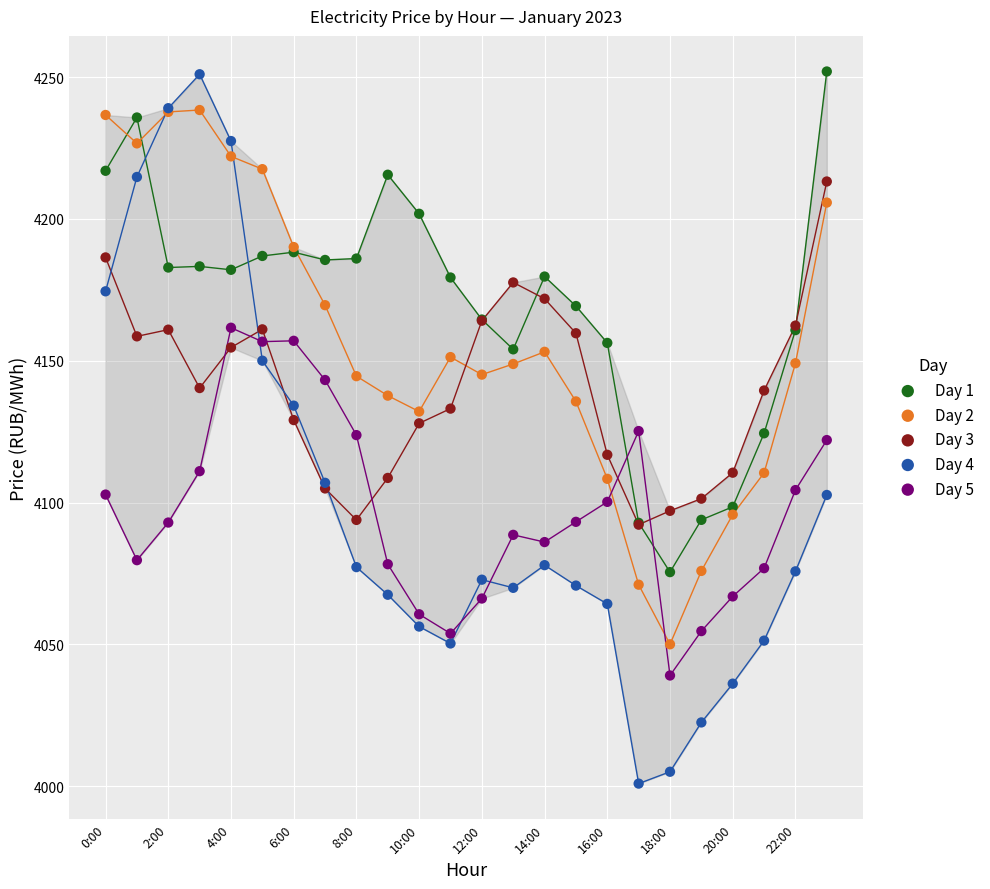

Which series reaches the minimum Y coordinate?

Day 4